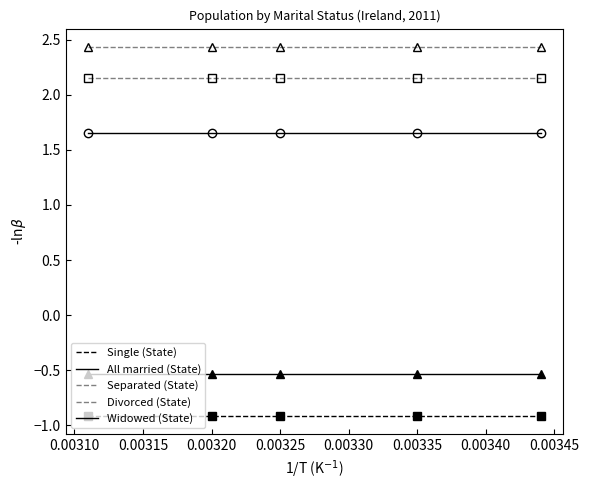

True or false: All married (State) has more than 0 points higher than both neighbors.

False